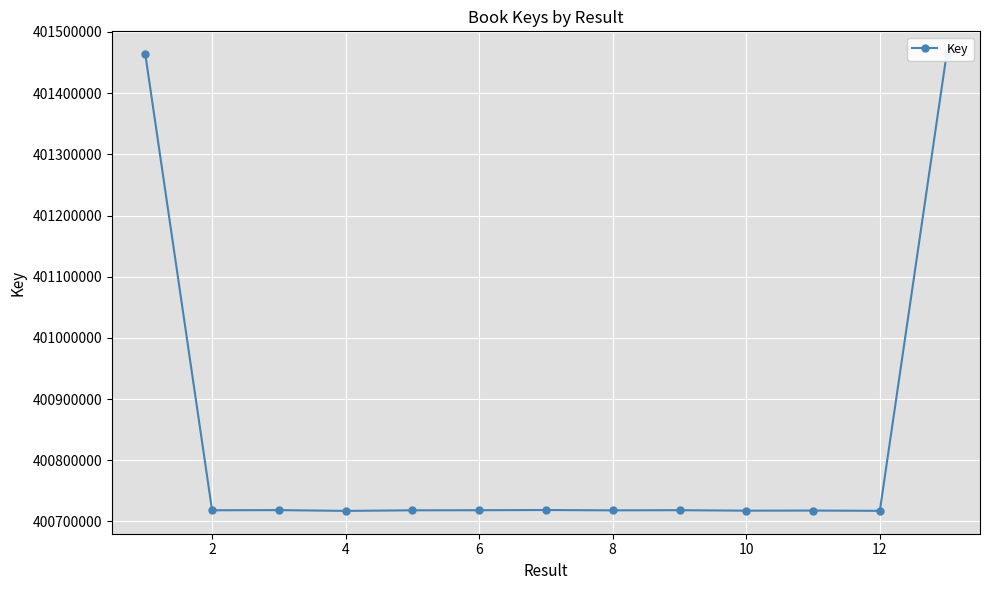

What is the value of the 6th point from the left?

400718363